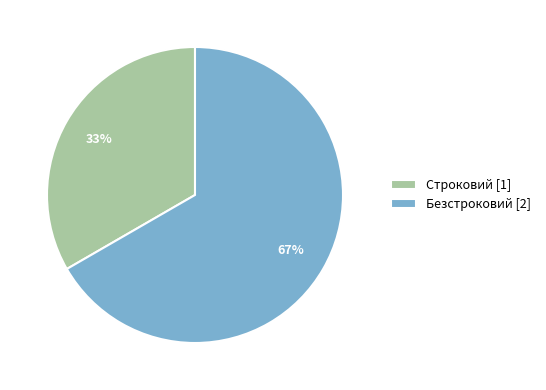

To the nearest percent, what percentage of the pie is Строковий?

33%